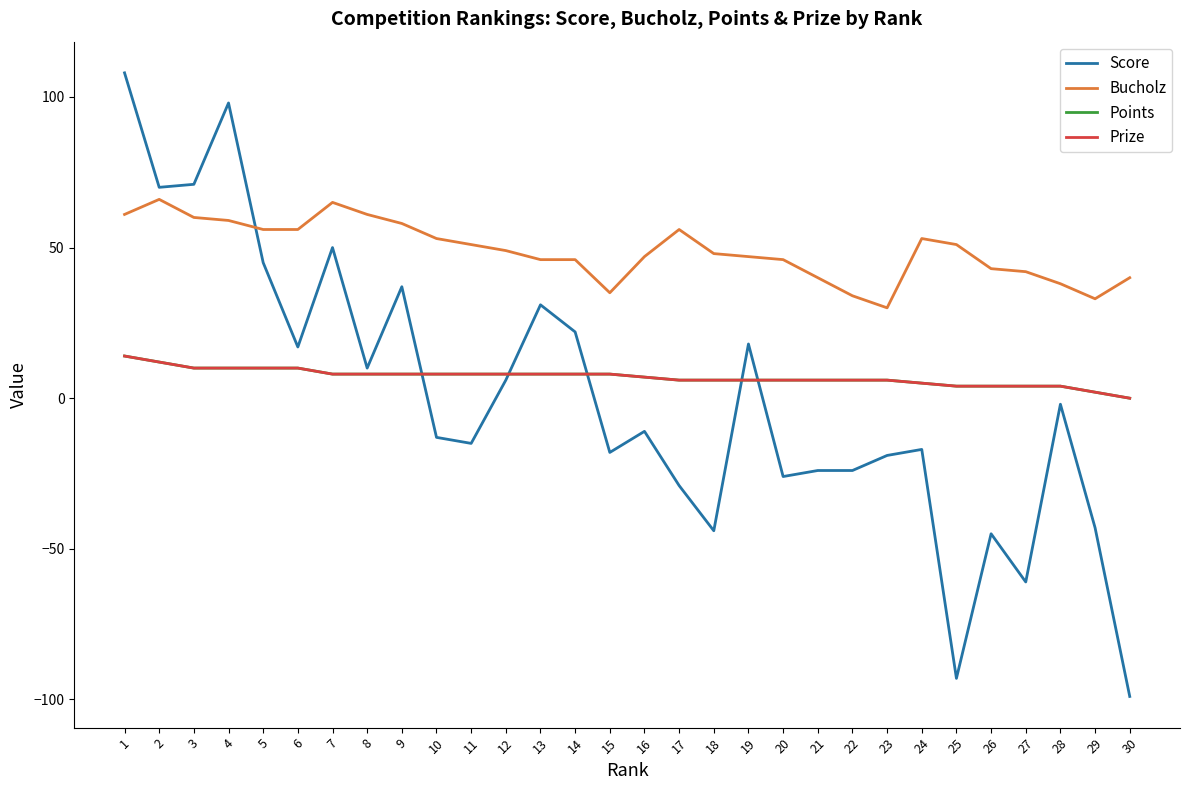

Between 25 and 30, which series saw the biggest shift?

Bucholz